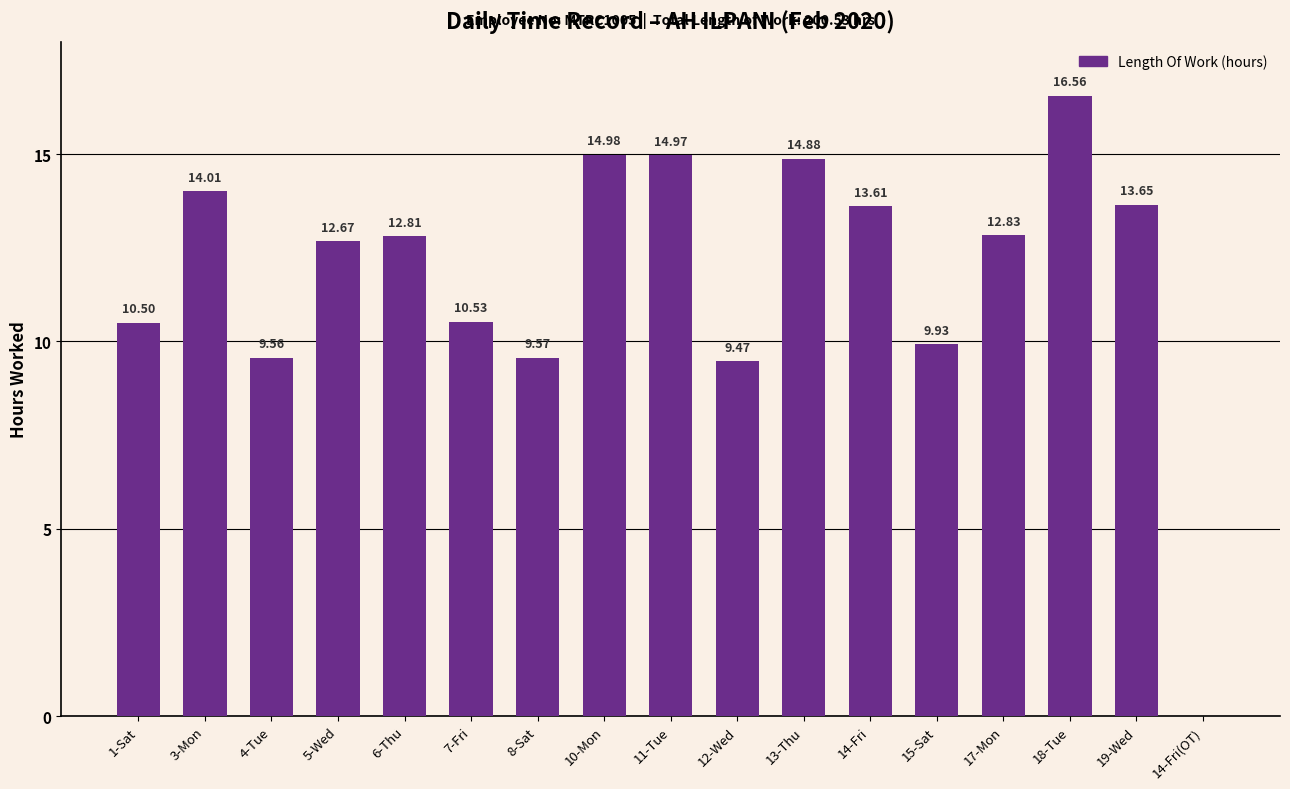

Are the bars grouped side by side (vs. stacked)?

No